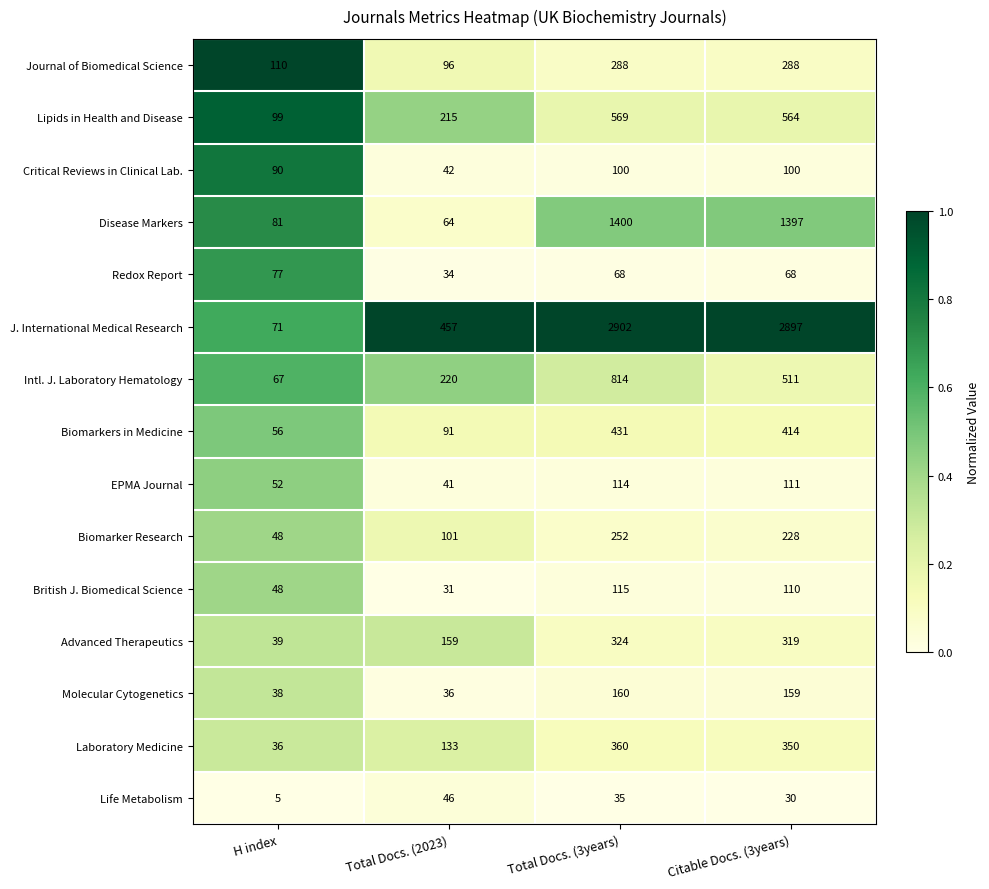

What is the difference between the maximum and minimum values in the Redox Report series?

43